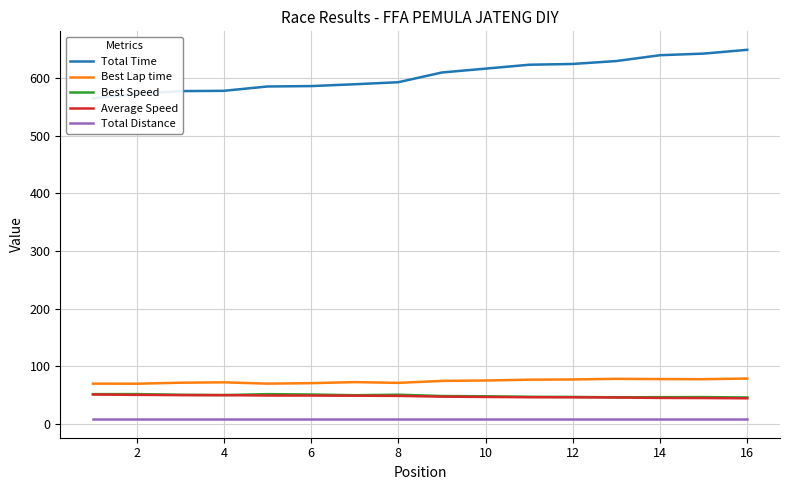

True or false: Total Distance and Best Speed cross at least once.

False